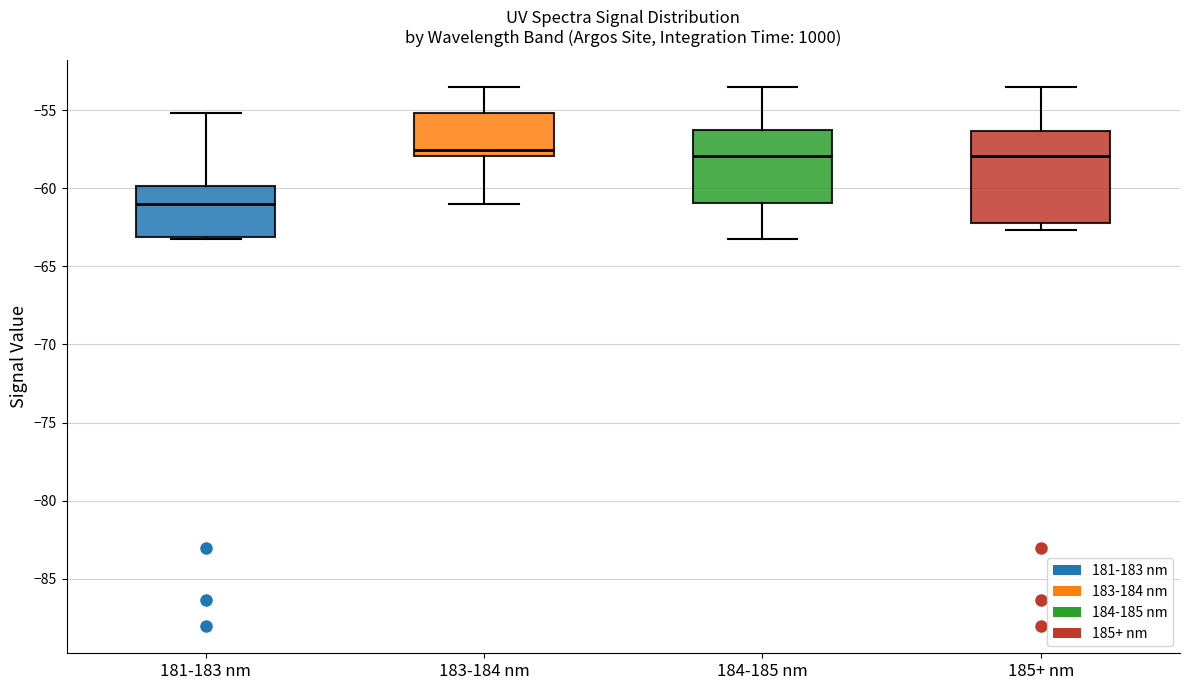

Reading left to right, transcribe this box plot: for each box, give where its median line is, the range the box spans, and where its two whiskers end, as read against the y-axis. The values are not printed on the chart, so give them approximately, as read against the axis.

181-183 nm: median -61.0, box -63.0 to -60.0, whiskers -63.0 to -55.0
183-184 nm: median -57.5, box -58.0 to -55.0, whiskers -61.0 to -53.5
184-185 nm: median -58.0, box -61.0 to -56.5, whiskers -63.0 to -53.5
185+ nm: median -58.0, box -62.0 to -56.5, whiskers -62.5 to -53.5